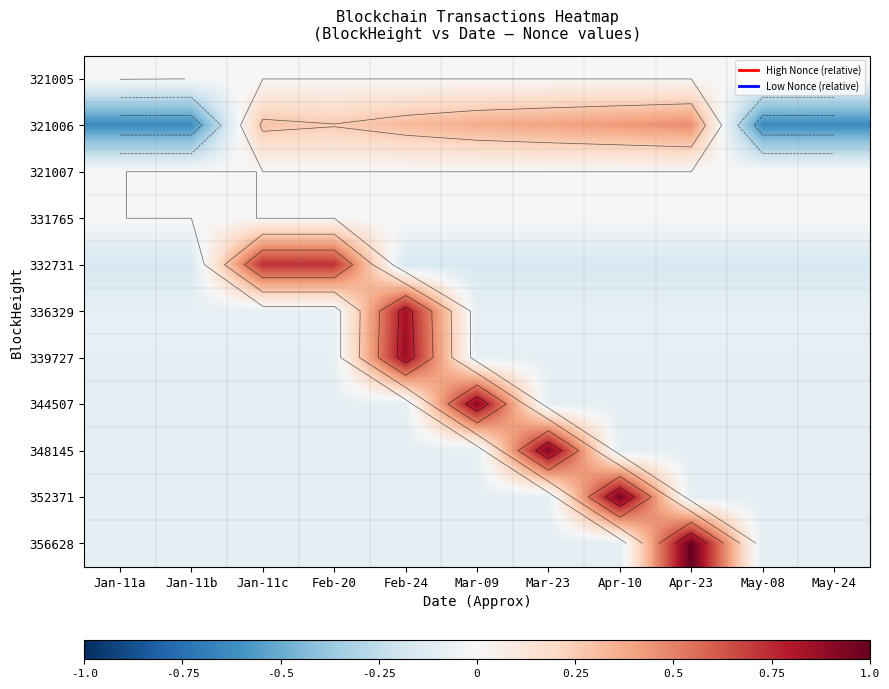

At which category is the sum across all series the highest?

Feb-24